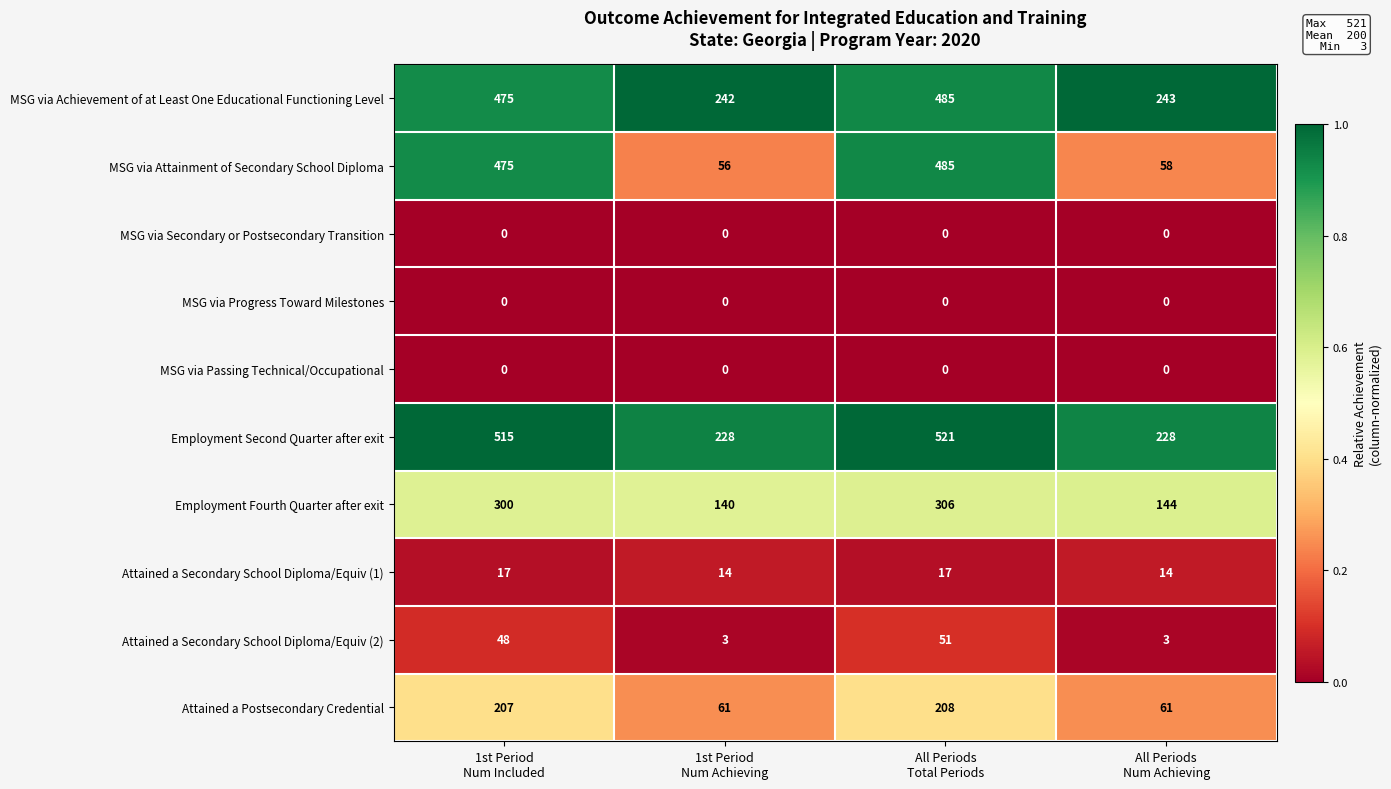

What is the difference between the maximum and minimum values in the MSG via Attainment of Secondary School Diploma series?

429